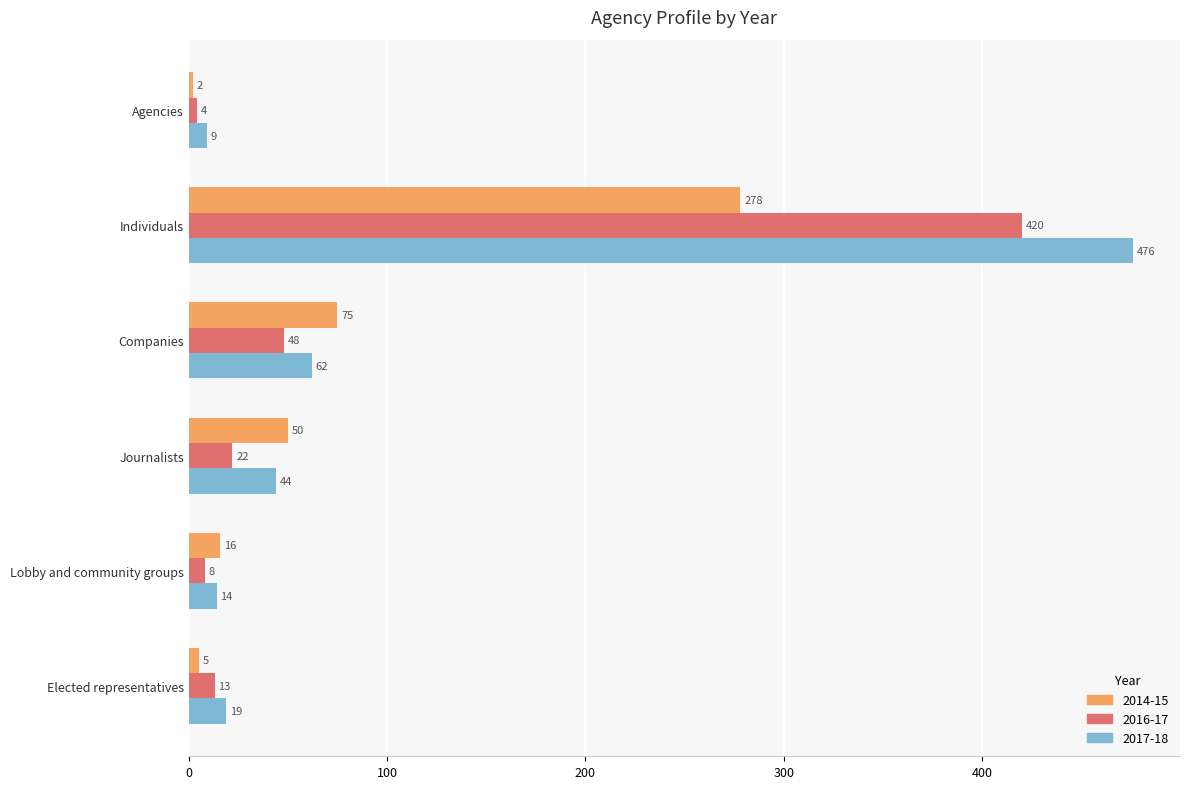

At which category is the sum across all series the highest?

Individuals